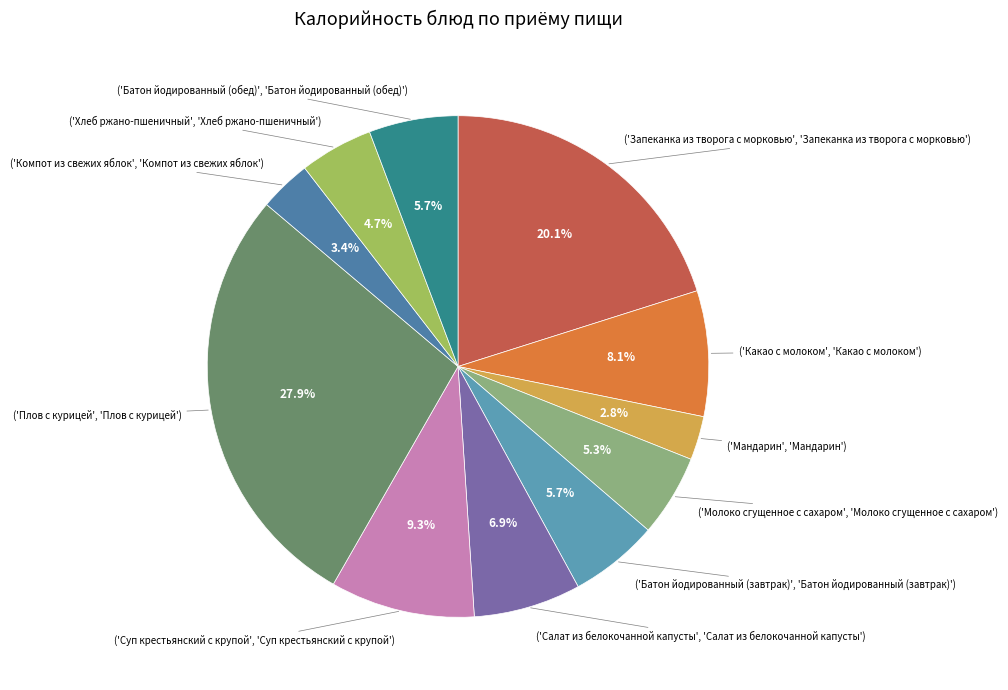

How many slices are in this pie chart?

11